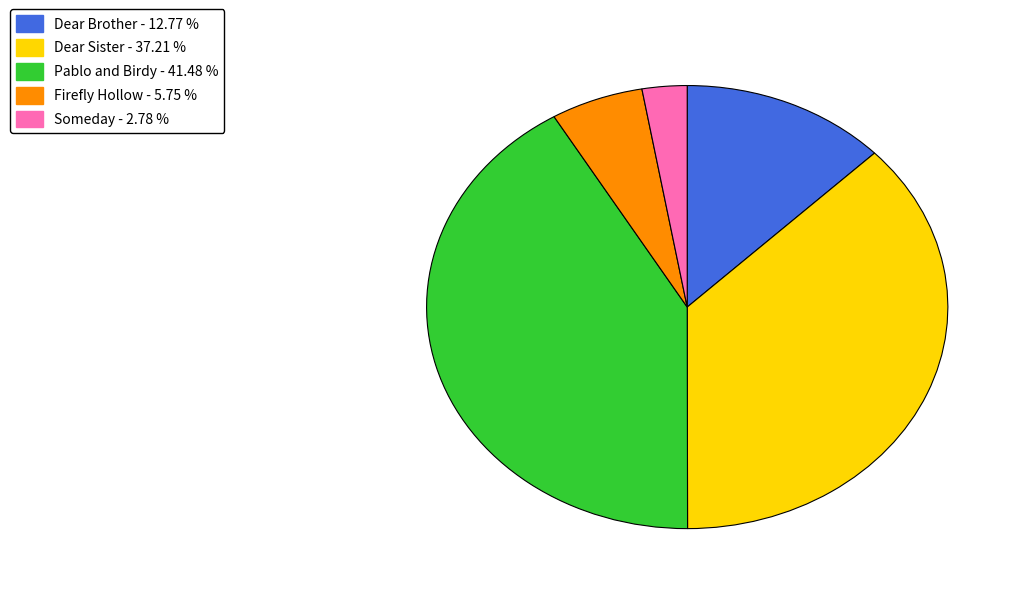

Between Dear Sister and Firefly Hollow, which is larger?

Dear Sister